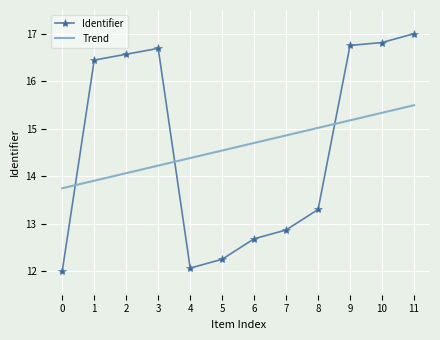

Reading left to right, transcribe all the data shown in this chart.

Identifier: 0=12.0	1=16.4	2=16.6	3=16.7	4=12.1	5=12.2	6=12.7	7=12.9	8=13.3	9=16.8	10=16.8	11=17.0
Trend: 0=13.7	1=13.9	2=14.1	3=14.2	4=14.4	5=14.5	6=14.7	7=14.9	8=15.0	9=15.2	10=15.3	11=15.5